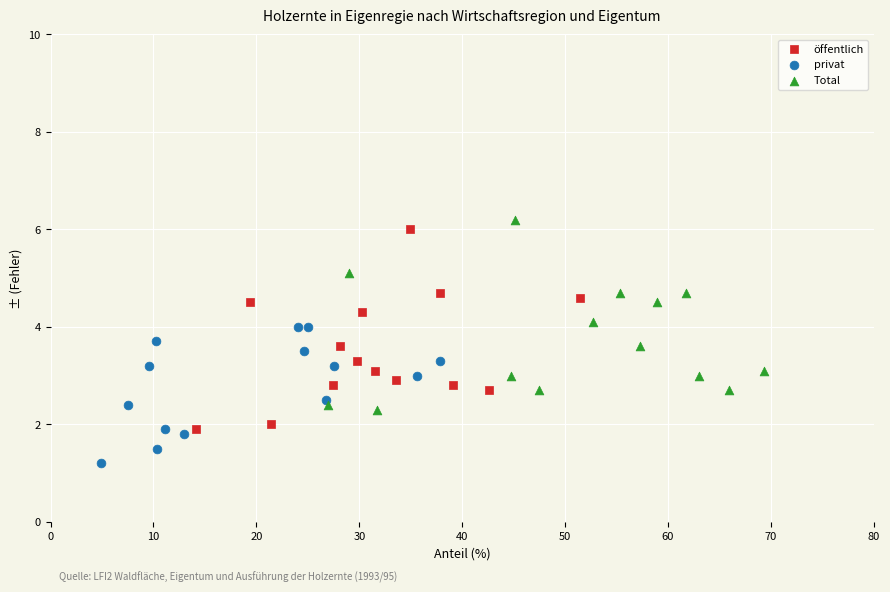

Which series contains the highest Y value?

Total